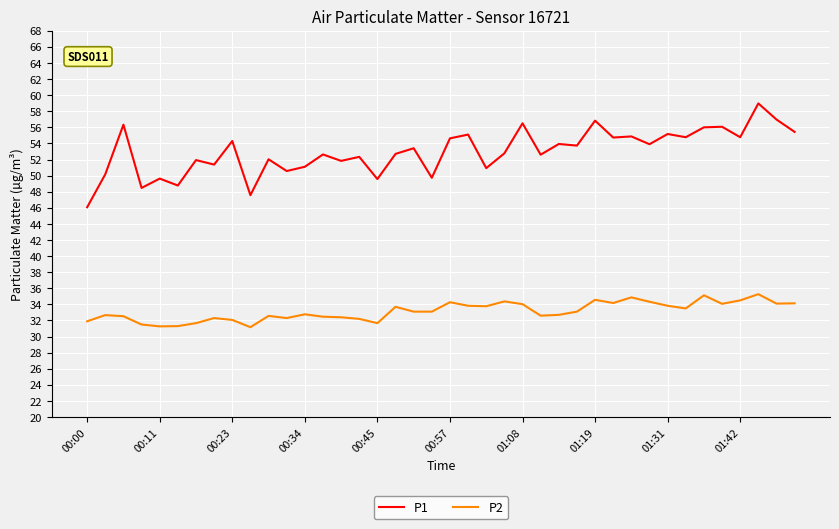

What is the maximum value for P2?

35.3